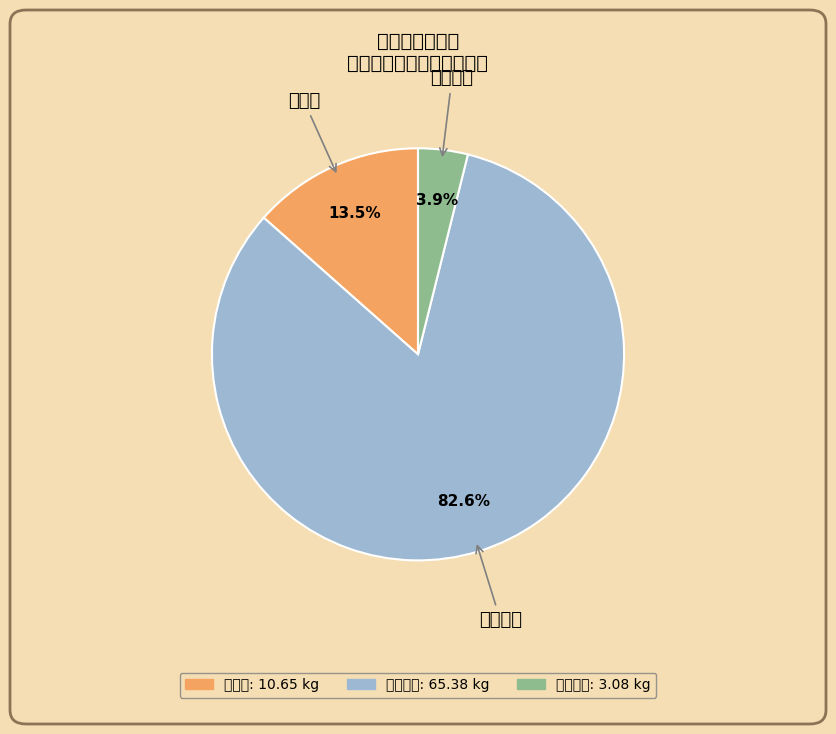

Which category accounts for the majority?

二氧化硫